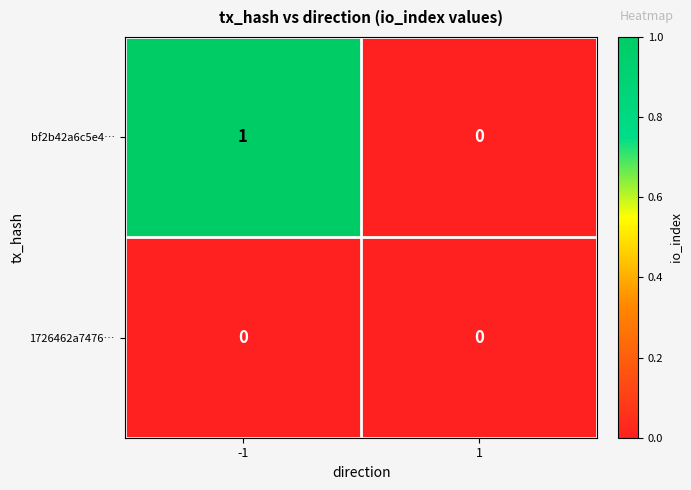

Reading left to right, what are all the values shown in this chart?

bf2b42a6c5e4…: -1=1	1=0
1726462a7476…: -1=0	1=0